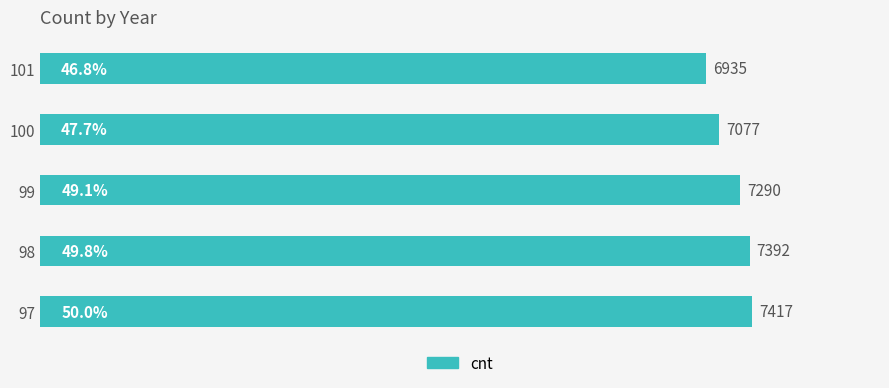

What is the sum of all values?

36111